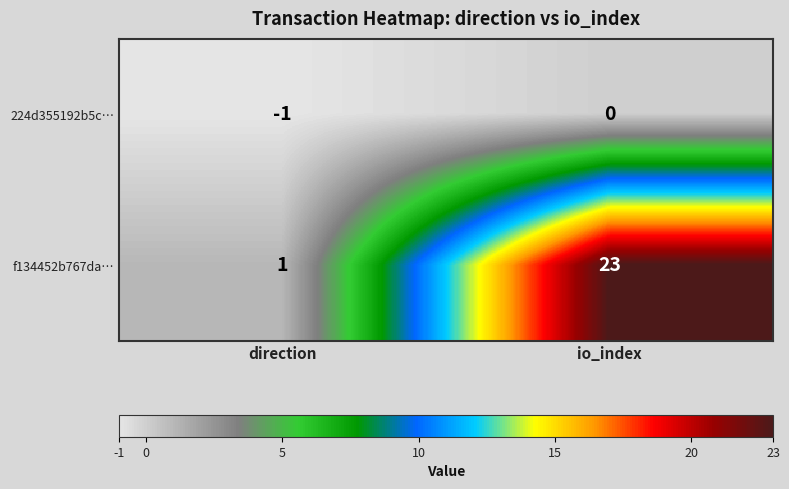

What is the total value across all series at io_index?

23